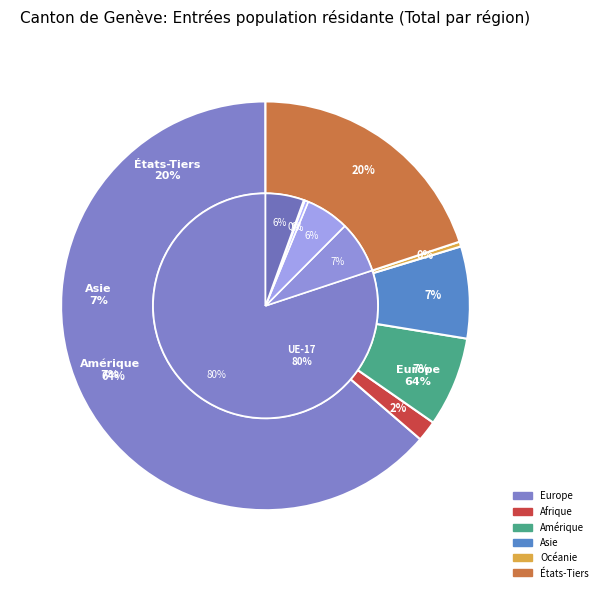

What is the smallest slice in the pie chart?

Océanie